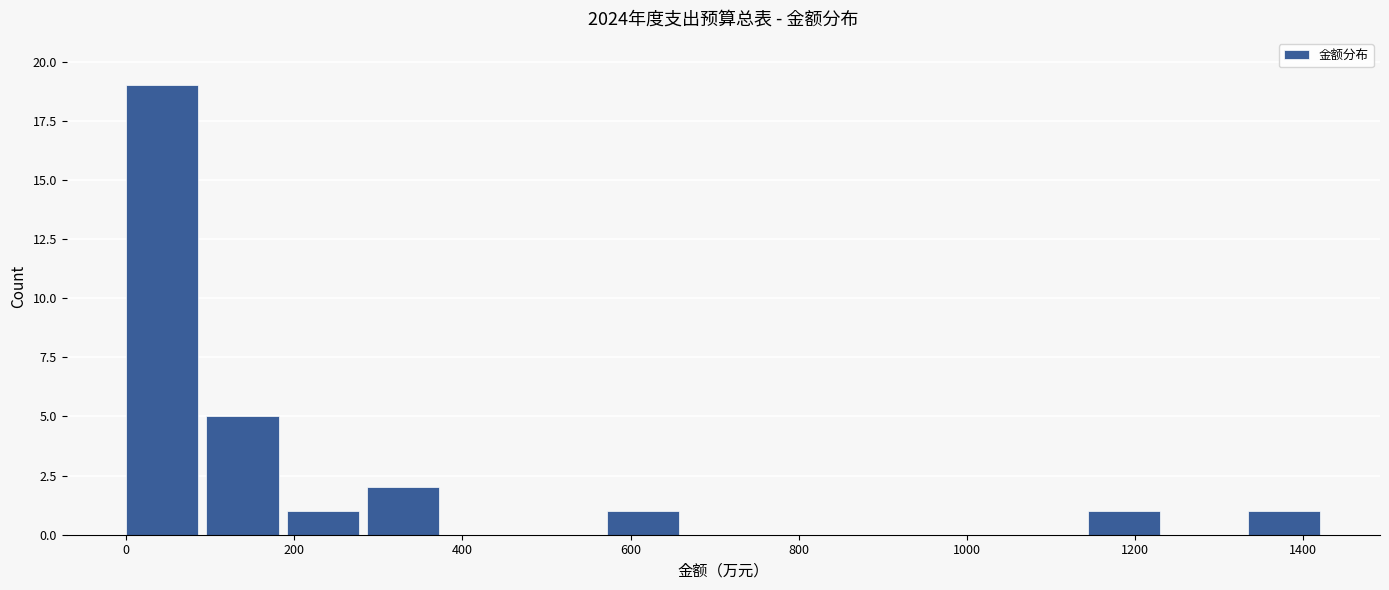

Reading left to right, list every bar in this chart as the range it spans on the x-axis followed by its height. Neither the bar edges nor the heights are printed on the chart, so give them approximately, as read against the axes.

0 to 100: 19
100 to 200: 5
200 to 280: 1
280 to 380: 2
380 to 480: 0
480 to 580: 0
580 to 660: 1
660 to 760: 0
760 to 860: 0
860 to 960: 0
960 to 1040: 0
1040 to 1140: 0
1140 to 1240: 1
1240 to 1340: 0
1340 to 1420: 1